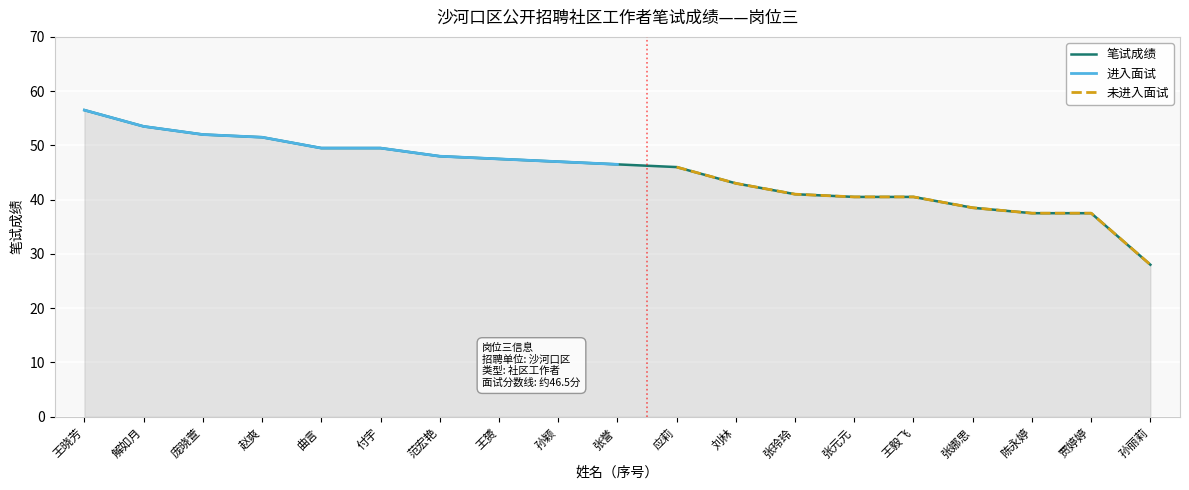

What are all the series names shown in the legend?

笔试成绩, 进入面试, 未进入面试